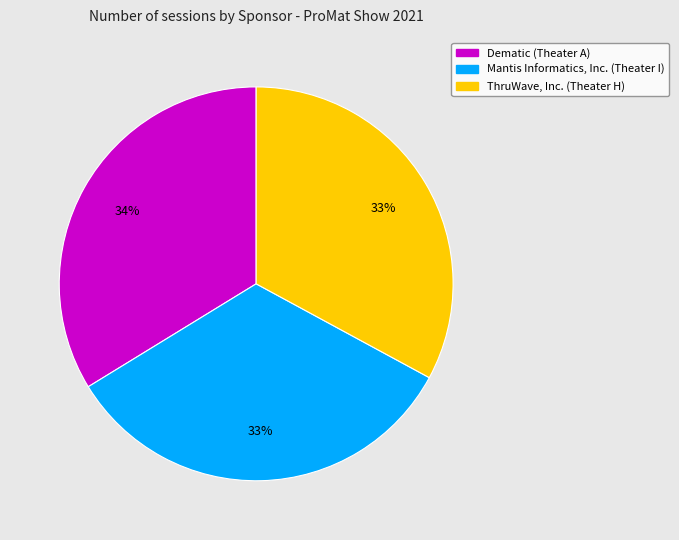

The Mantis Informatics, Inc. (Theater I) slice represents 24% of the pie. True or false?

False